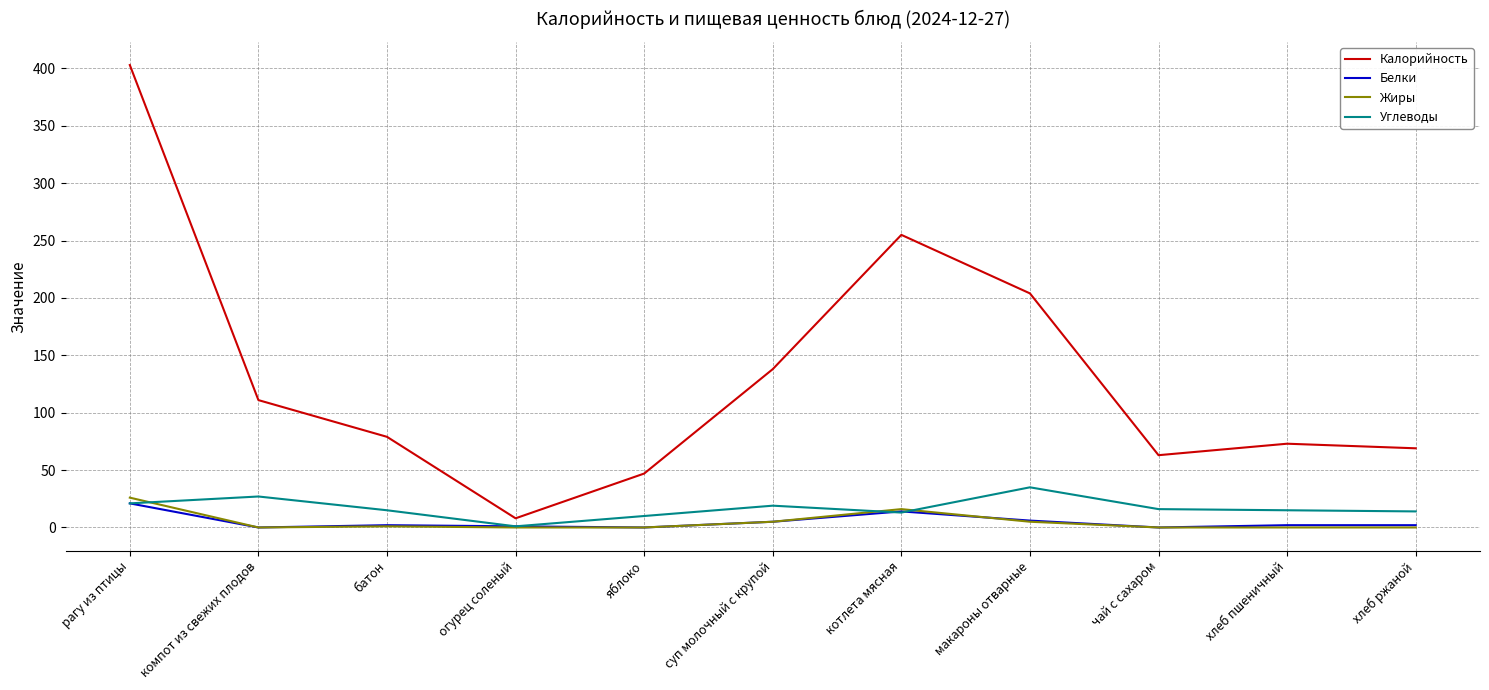

What is the difference between the second highest and minimum values in the Жиры series?

16